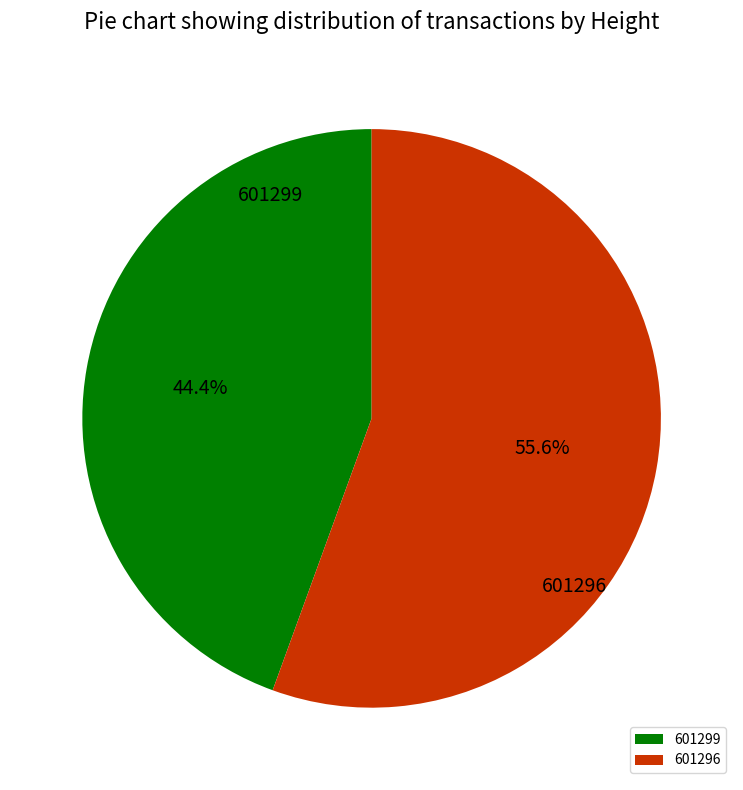

To the nearest percent, what portion does 601296 represent?

56%